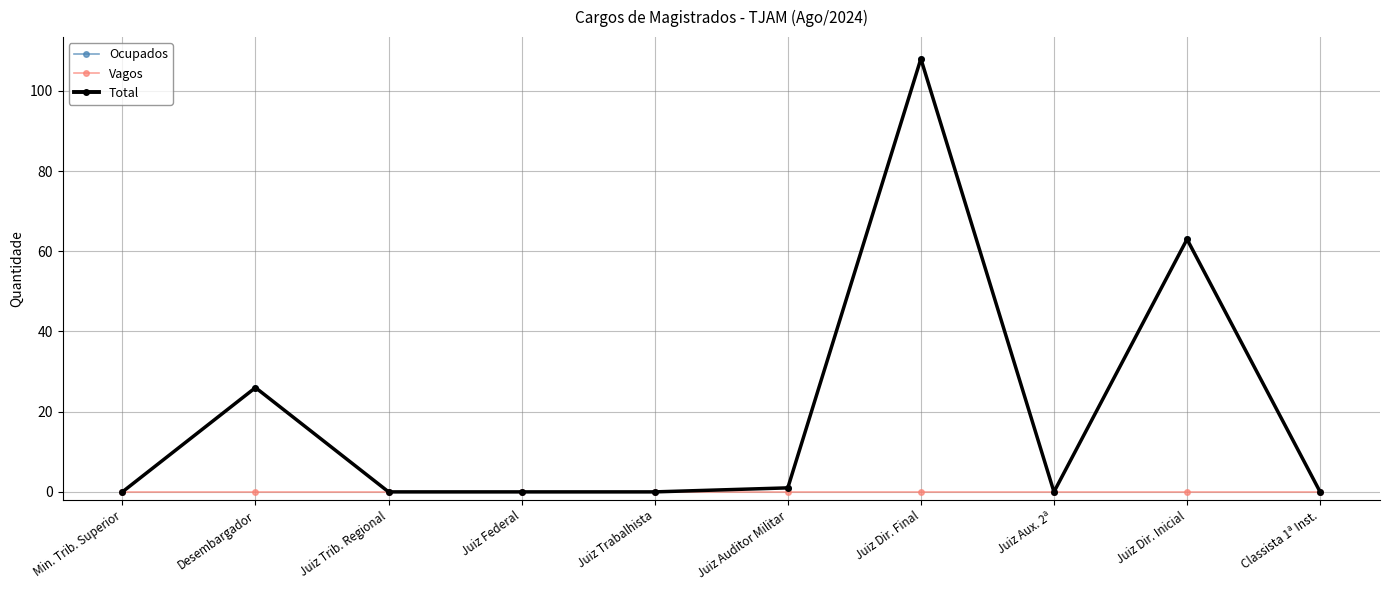

At which label is Ocupados closest to 54?

Juiz Dir. Inicial